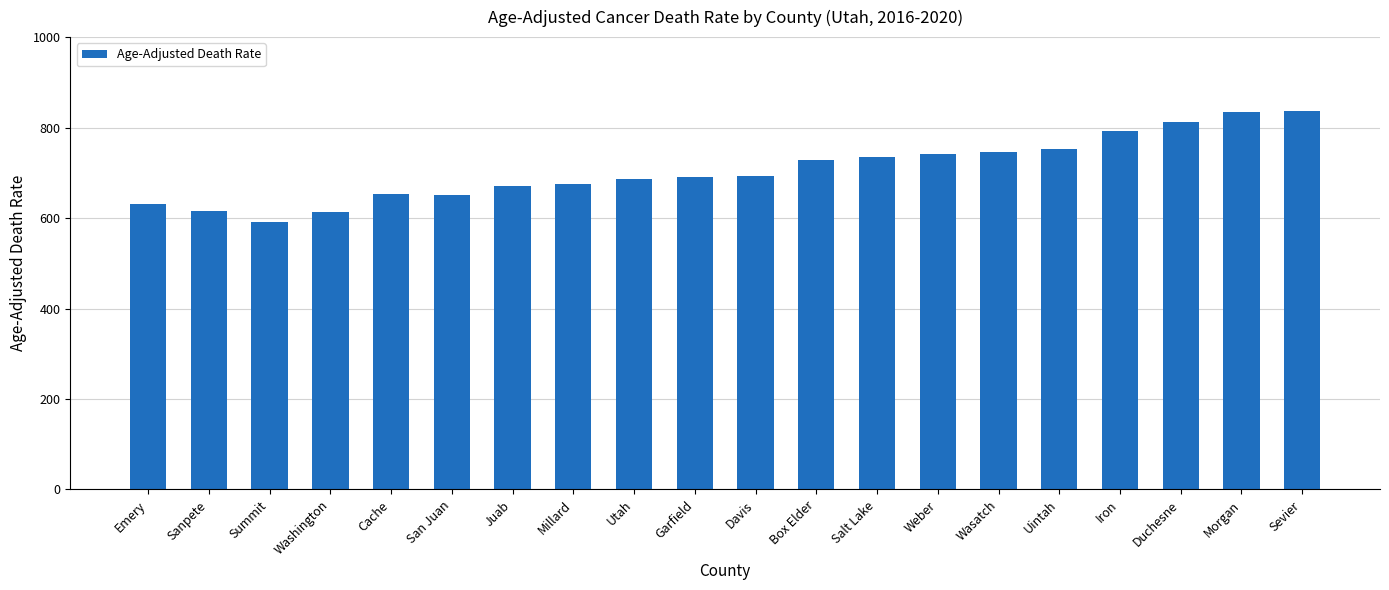

What is the minimum value shown in the chart?

591.3